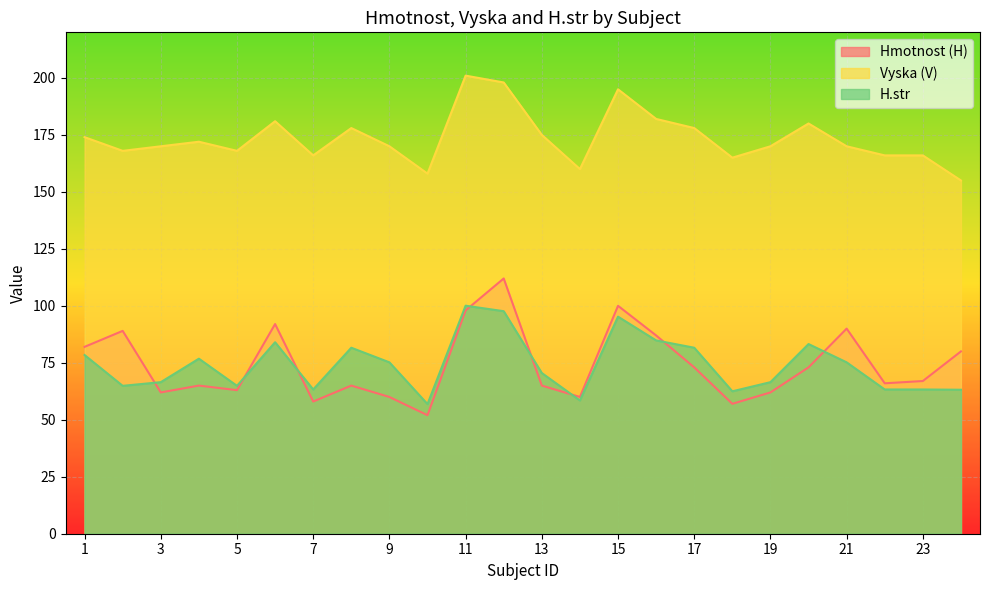

Reading right to left, transcribe all the data shown in this chart.

Hmotnost (H): 80.0	67.0	66.0	90.0	73.0	62.0	57.0	73.0	87.0	100.0	60.0	65.0	112.0	98.0	52.0	60.0	65.0	58.0	92.0	63.0	65.0	62.0	89.0	82.0
Vyska (V): 155.0	166.0	166.0	170.0	180.0	170.0	165.0	178.0	182.0	195.0	160.0	175.0	198.0	201.0	158.0	170.0	178.0	166.0	181.0	168.0	172.0	170.0	168.0	174.0
H.str: 63.2	63.3	63.3	75.2	83.2	66.5	62.5	81.6	84.8	95.2	58.5	70.5	97.6	100.0	56.9	75.2	81.6	63.3	84.0	64.9	76.8	66.5	64.9	78.4